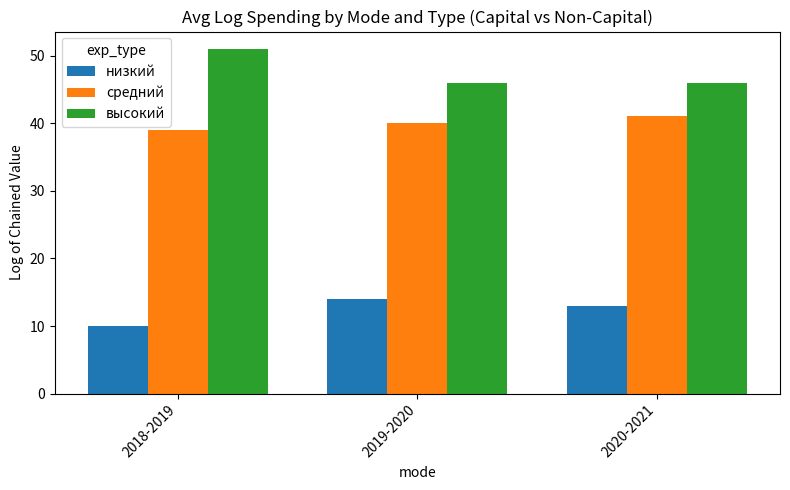

Does the chart contain any negative values?

No